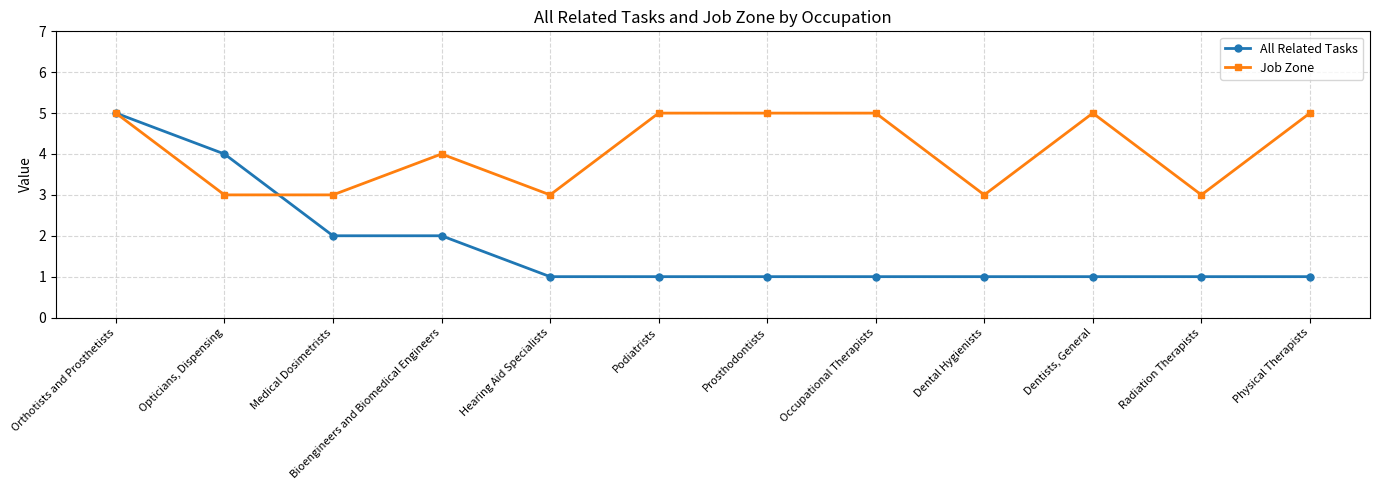

At which category is the sum across all series the highest?

Orthotists and Prosthetists